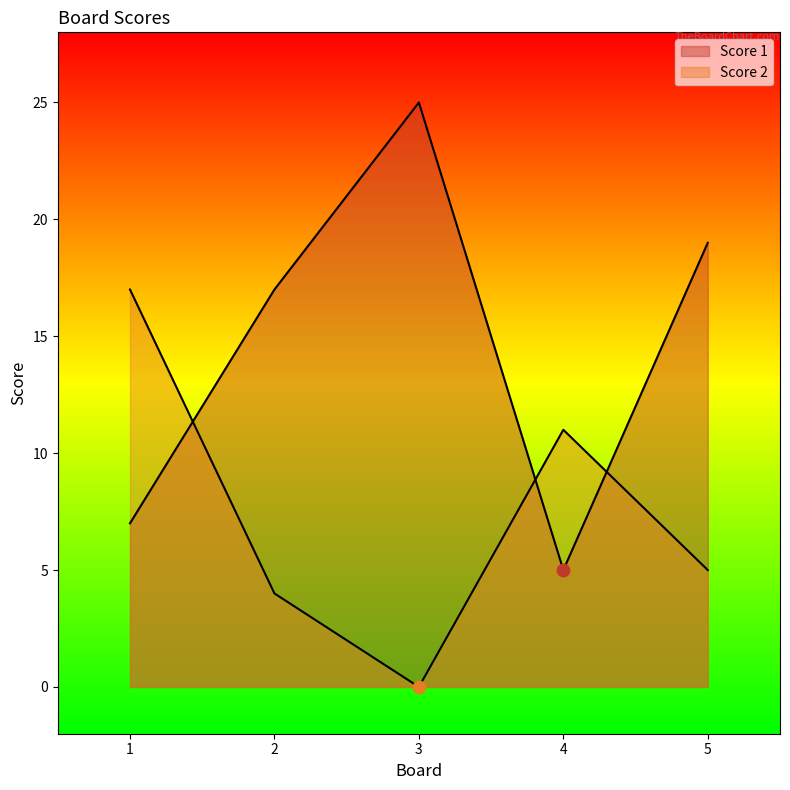

What are all the series names shown in the legend?

Score 1, Score 2